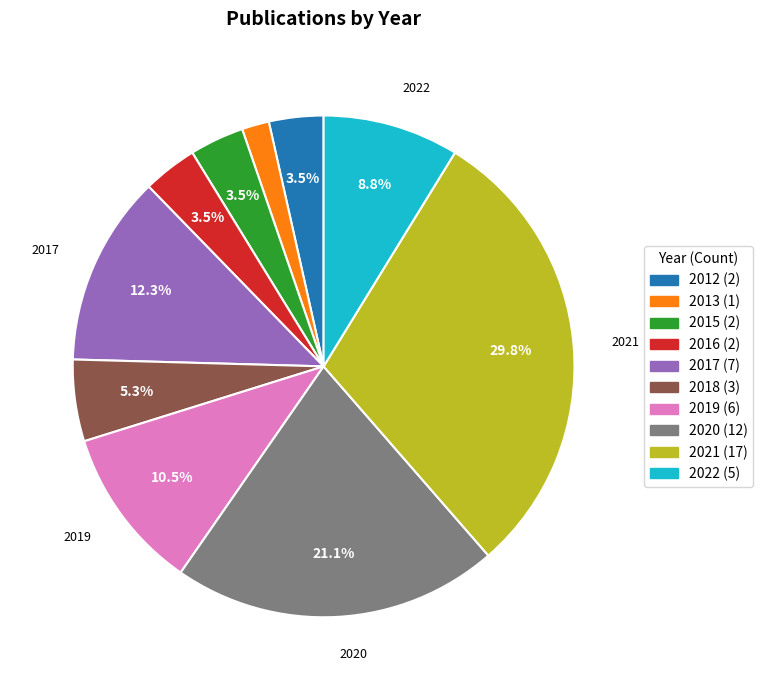

What percentage is the 2020 slice, to the nearest percent?

21%